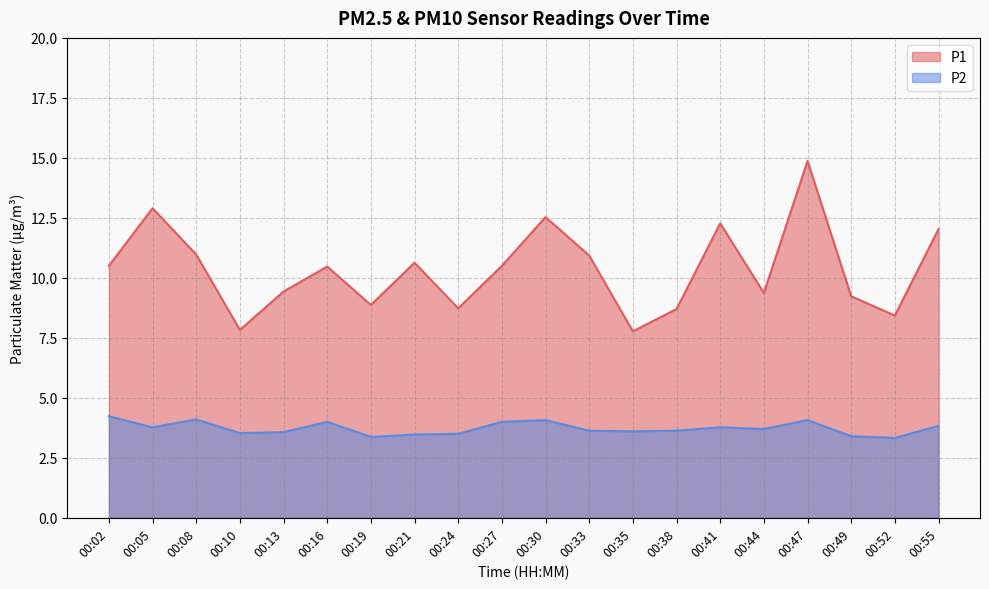

What is the maximum value for P2?

4.2